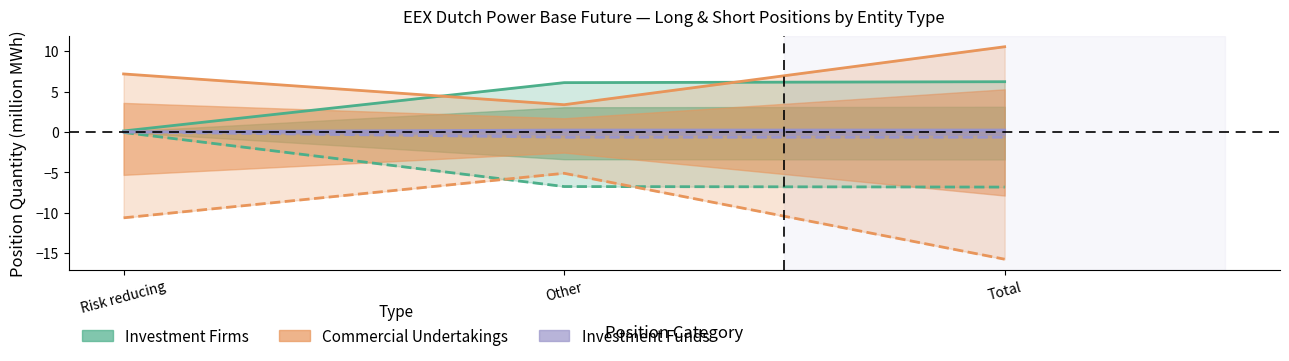

Reading right to left, what are all the values shown in this chart?

Investment Firms Long: 6.2	6.1	0.1
Investment Firms Short: -6.8	-6.8	-0.1
Investment Funds Long: -0.7	-0.7	0.0
Investment Funds Short: 0.2	0.2	0.0
Commercial Undertakings Long: 10.6	3.4	7.2
Commercial Undertakings Short: -15.8	-5.1	-10.6